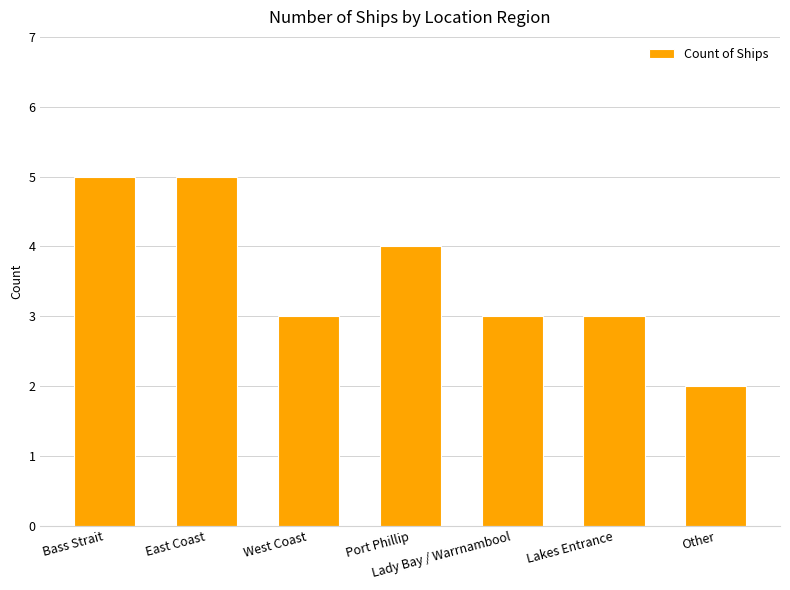

What is the label of the 7th bar from the right?

Bass Strait